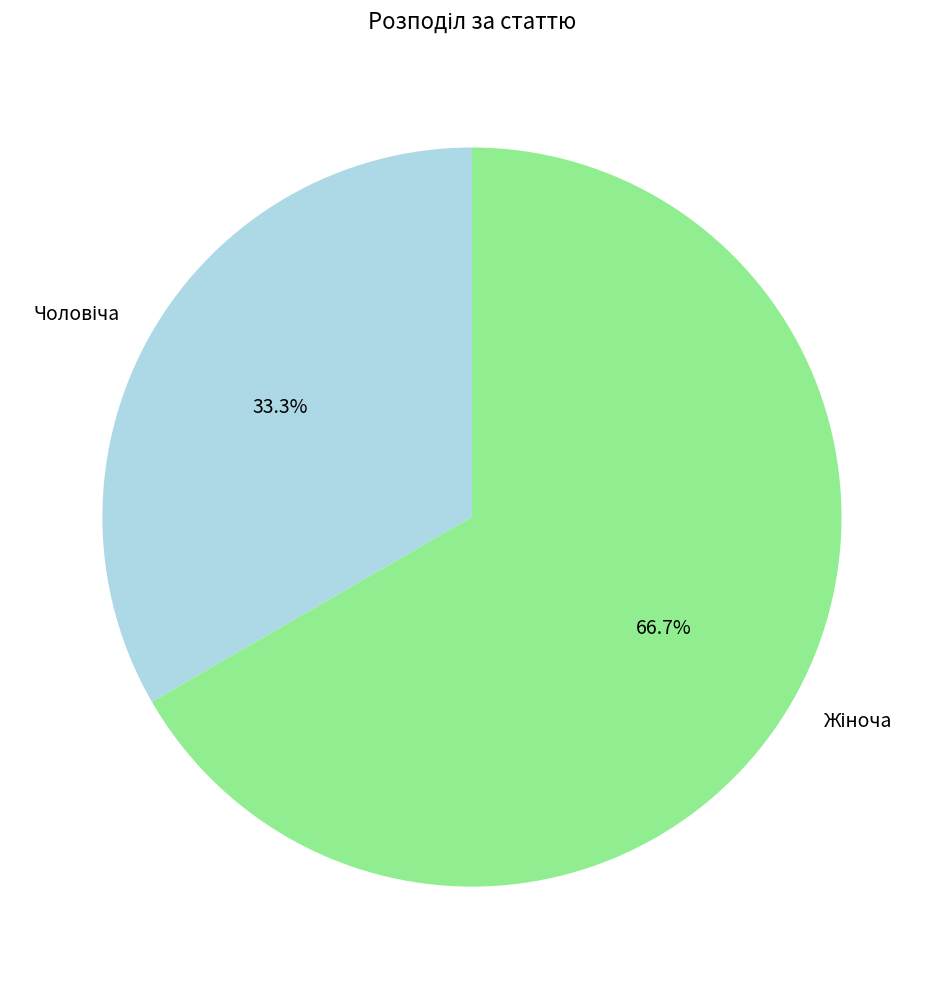

Is there any slice that represents more than half of the pie?

Yes